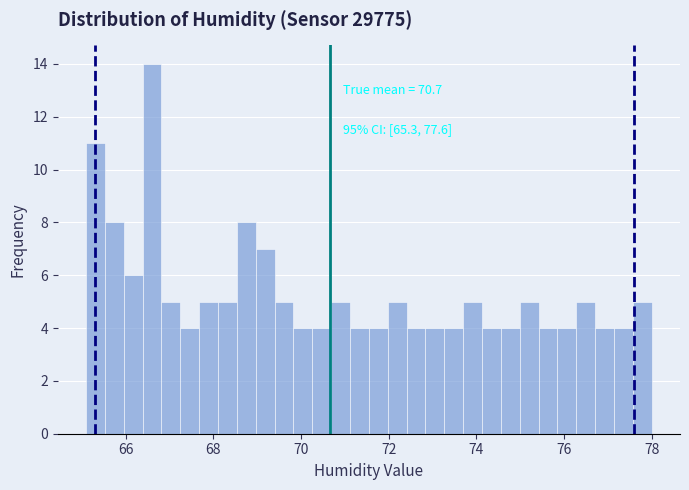

Read against the x-axis, roughly where is the centre of the tallest bar?

66.6